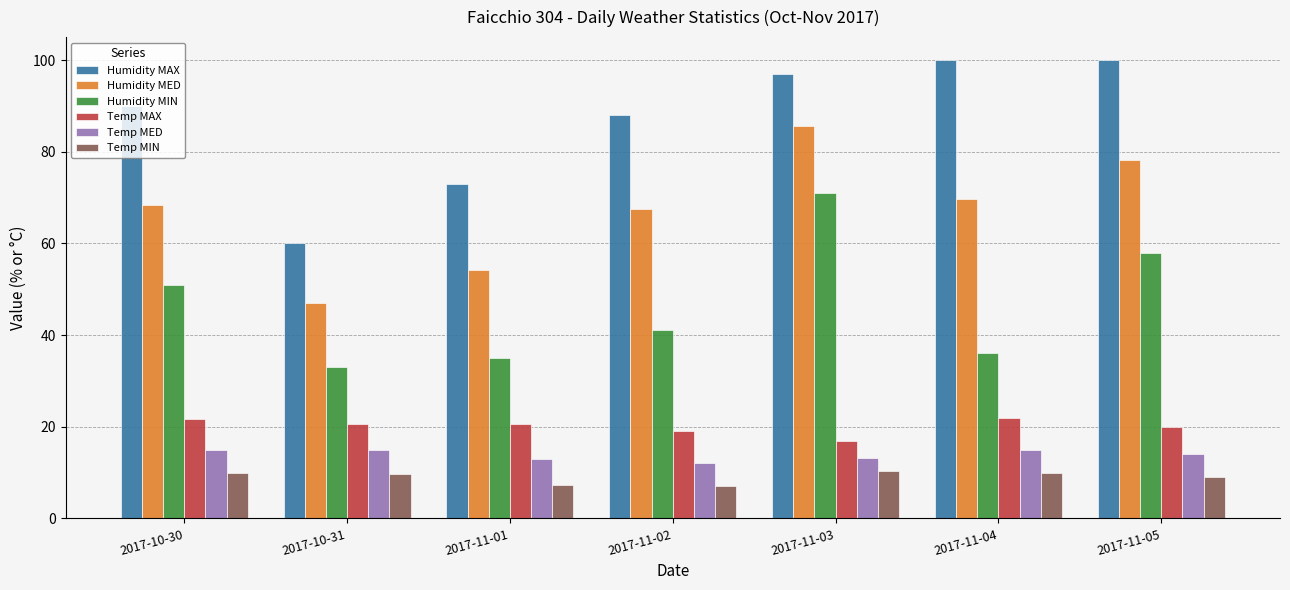

Where is Humidity MIN nearest to the value 52?

2017-10-30